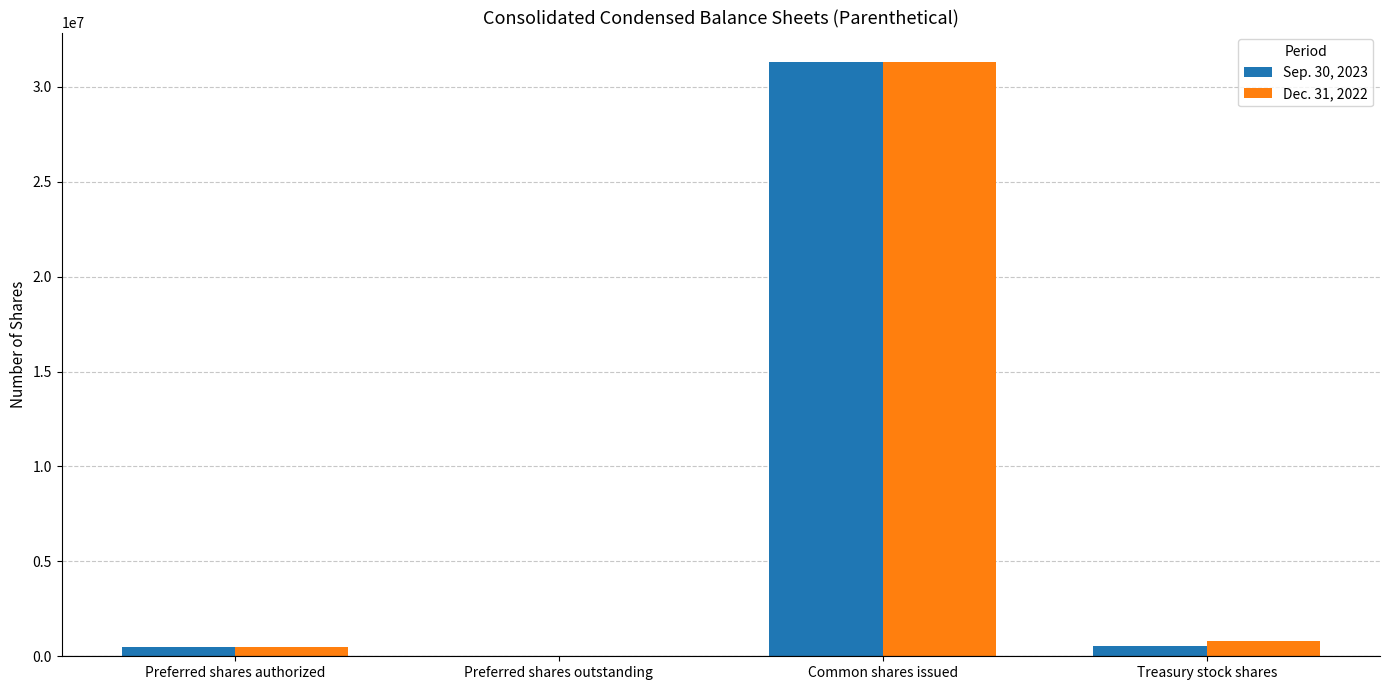

At which label does Sep. 30, 2023 reach its peak?

Common shares issued